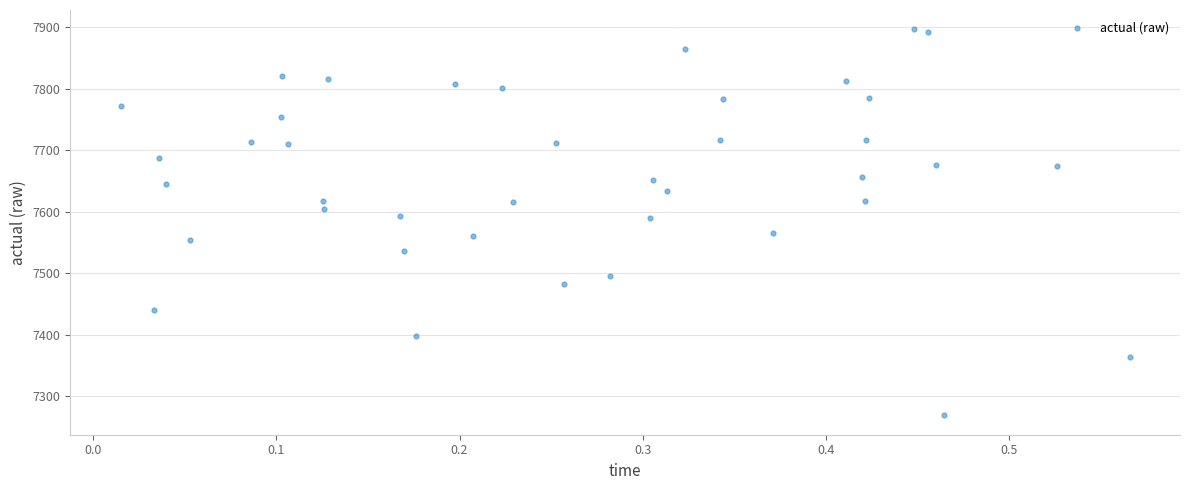

What is the range of X values (max minus min)?

0.6